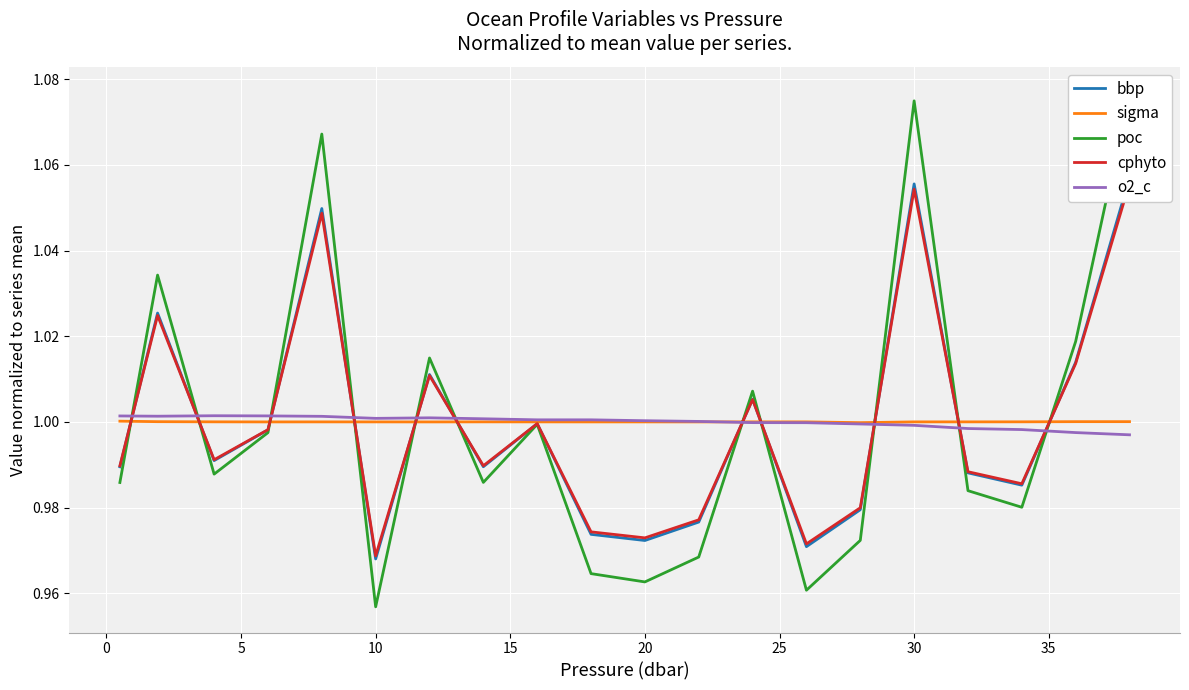

The o2_c series shows 1.4 at 10. True or false?

False